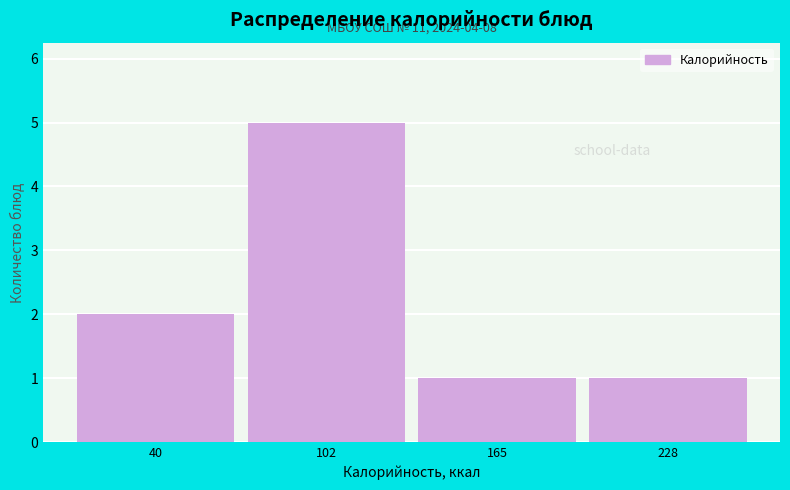

Reading left to right, transcribe all the data shown in this chart.

2	5	1	1